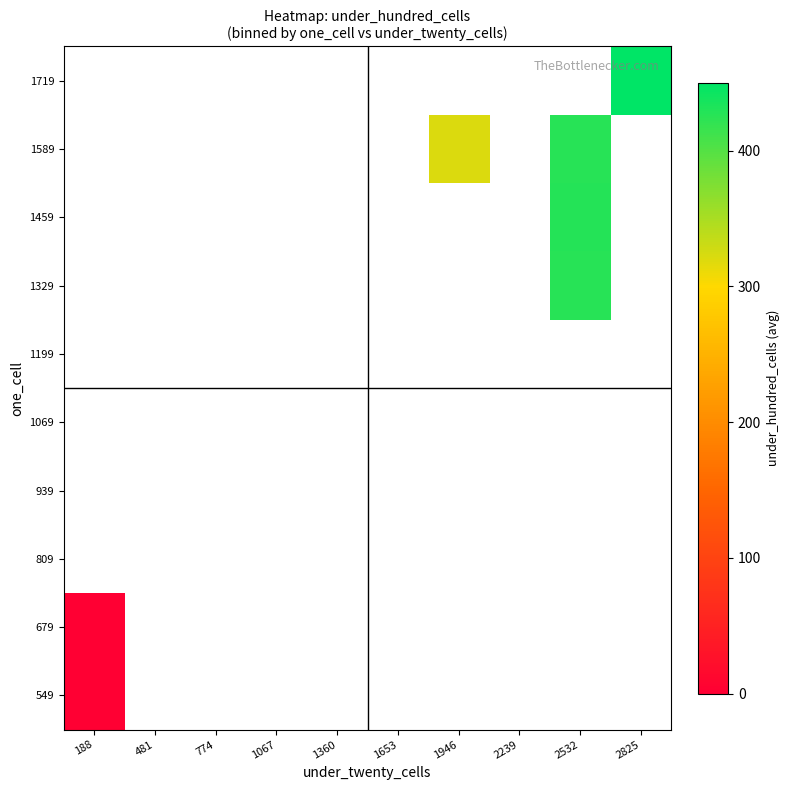

Which category has the lowest value across all series?

188